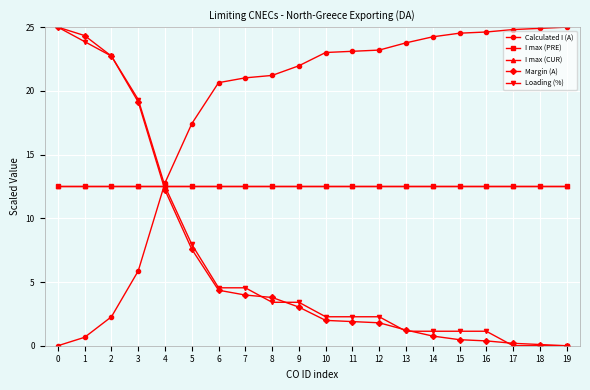

Reading left to right, extract all data points from this chart.

Calculated I (A): 0=0.0	1=0.7	2=2.3	3=5.9	4=12.8	5=17.4	6=20.6	7=21.0	8=21.2	9=22.0	10=23.0	11=23.1	12=23.2	13=23.8	14=24.2	15=24.5	16=24.6	17=24.8	18=24.9	19=25.0
I max (PRE): 0=12.5	1=12.5	2=12.5	3=12.5	4=12.5	5=12.5	6=12.5	7=12.5	8=12.5	9=12.5	10=12.5	11=12.5	12=12.5	13=12.5	14=12.5	15=12.5	16=12.5	17=12.5	18=12.5	19=12.5
I max (CUR): 0=12.5	1=12.5	2=12.5	3=12.5	4=12.5	5=12.5	6=12.5	7=12.5	8=12.5	9=12.5	10=12.5	11=12.5	12=12.5	13=12.5	14=12.5	15=12.5	16=12.5	17=12.5	18=12.5	19=12.5
Margin (A): 0=25.0	1=24.3	2=22.7	3=19.1	4=12.2	5=7.6	6=4.4	7=4.0	8=3.8	9=3.0	10=2.0	11=1.9	12=1.8	13=1.2	14=0.8	15=0.5	16=0.4	17=0.2	18=0.1	19=0.0
Loading (%): 0=25.0	1=23.9	2=22.7	3=19.3	4=12.5	5=8.0	6=4.5	7=4.5	8=3.4	9=3.4	10=2.3	11=2.3	12=2.3	13=1.1	14=1.1	15=1.1	16=1.1	17=0.0	18=0.0	19=0.0